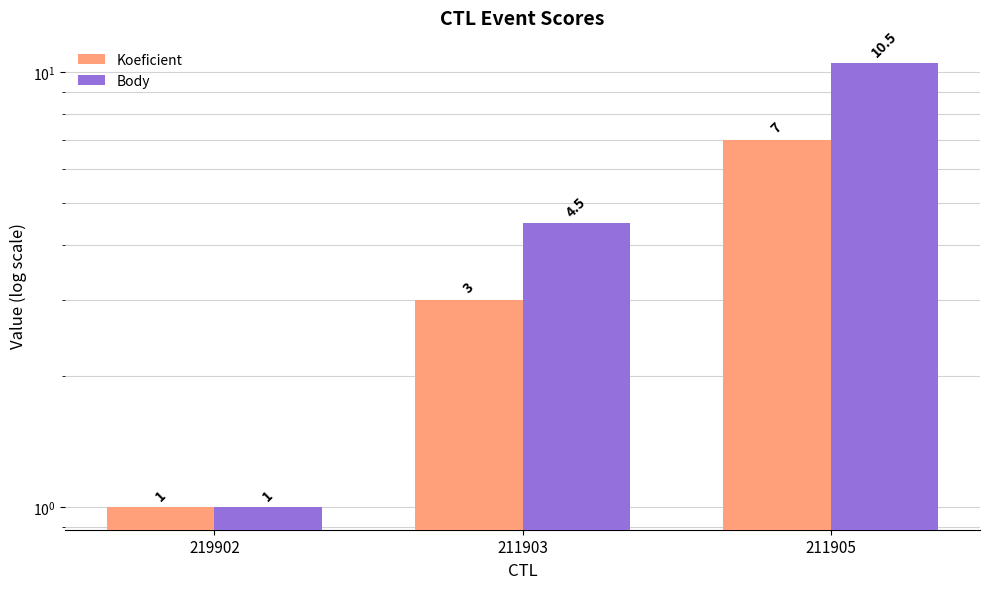

How many data points does each series have?

3